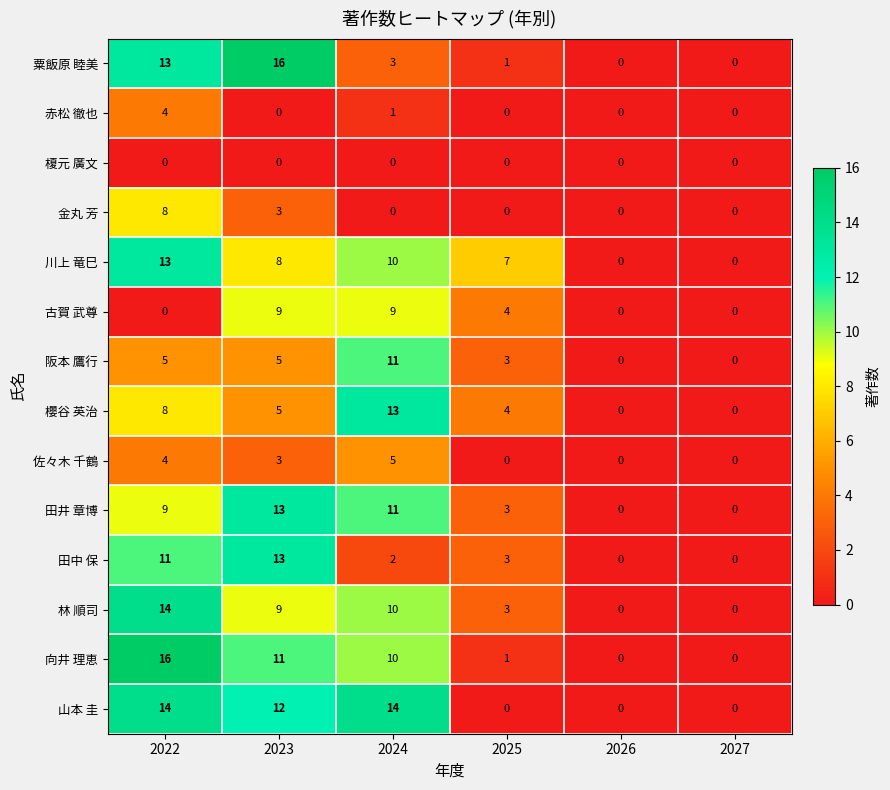

At which category is the sum across all series the highest?

2022